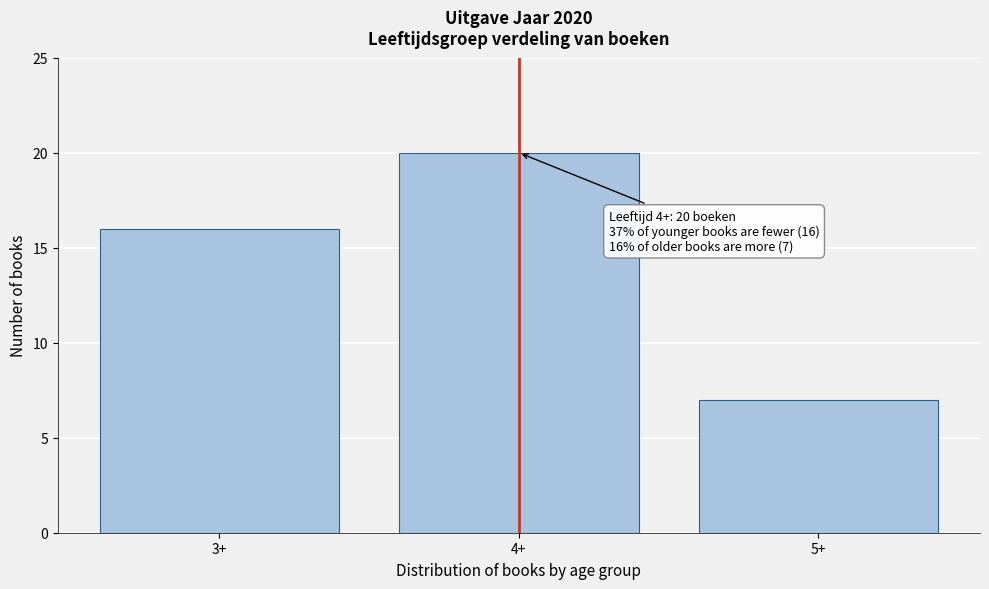

Reading right to left, list all the values displayed in this chart.

5+=7	4+=20	3+=16